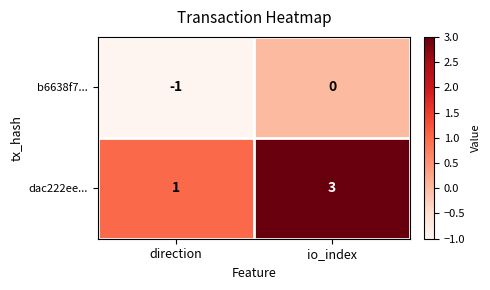

Which series has the widest spread of values?

dac222ee...